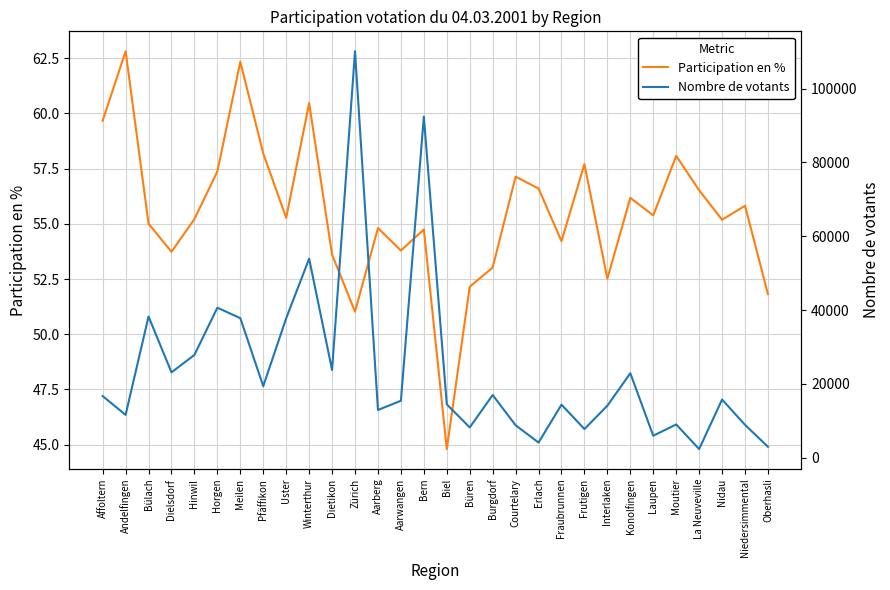

Read the Nombre de votants value at Fraubrunnen.

14351.0